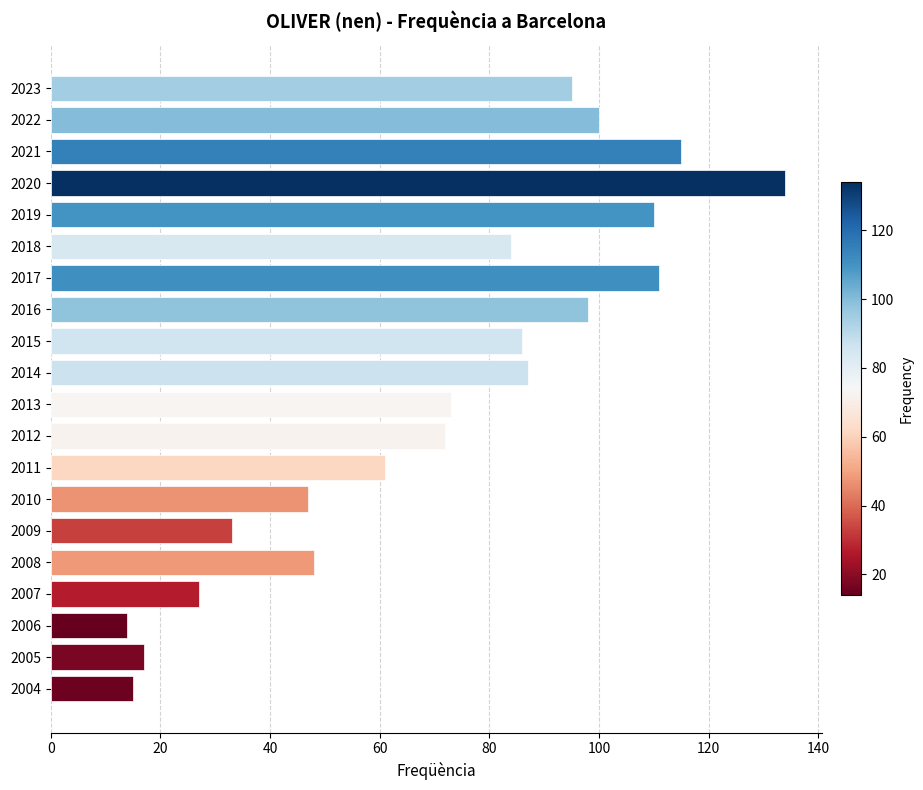

True or false: the data shows 134 at 2020.

True